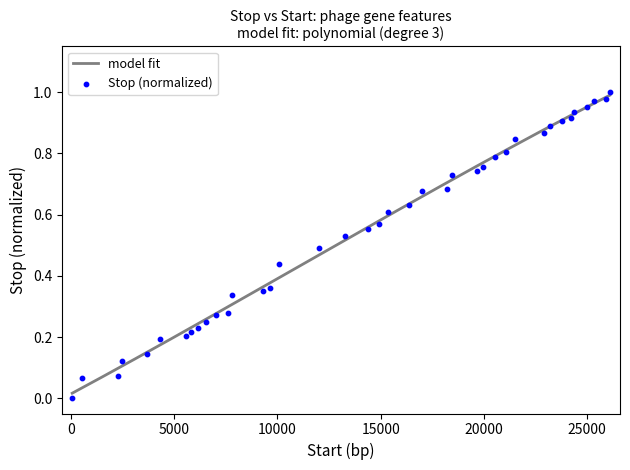

Which has a higher value, 5600 or 26086?

26086